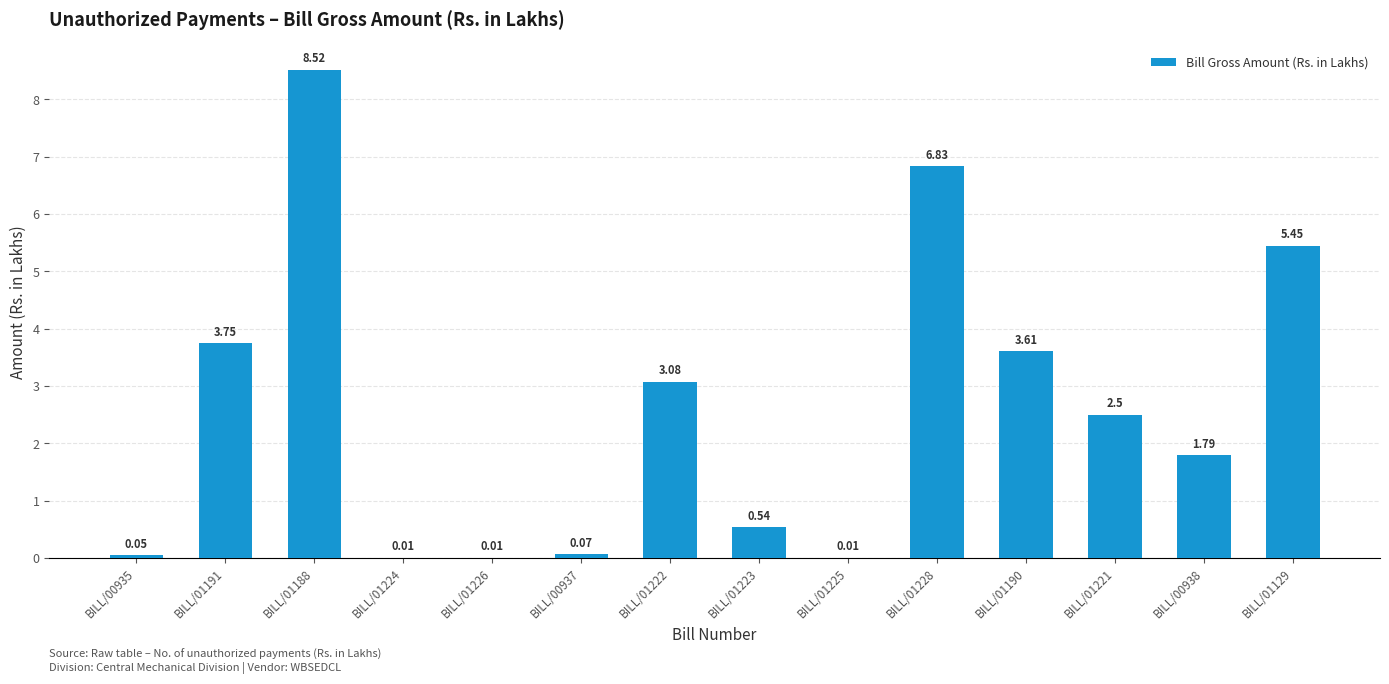

What is the sum of all values?

36.2